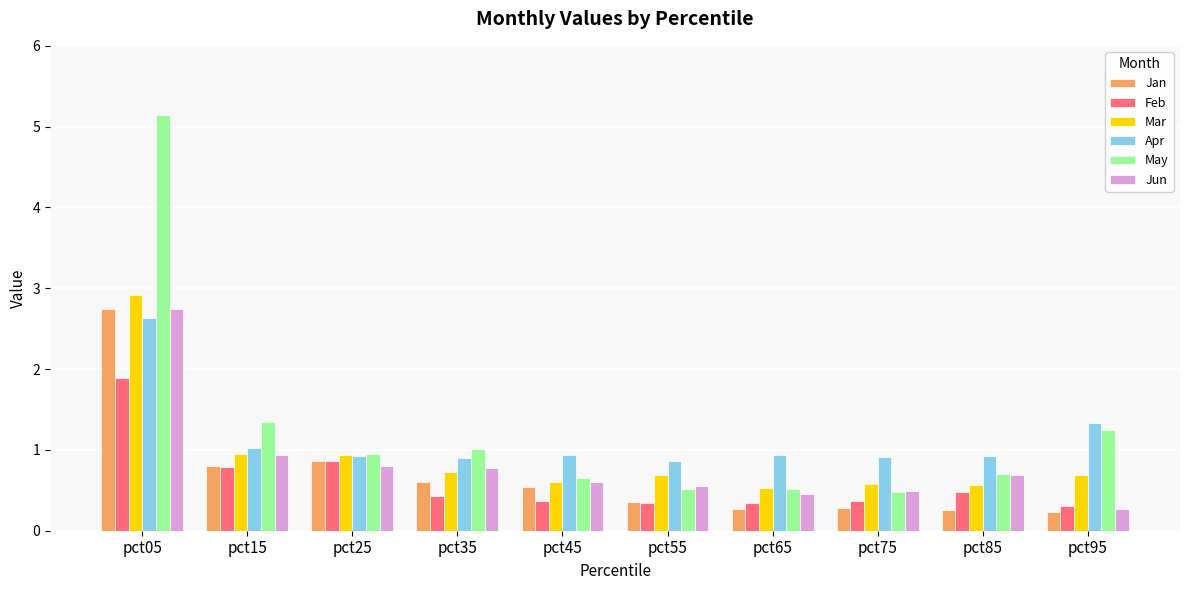

Between pct05 and pct95, which series saw the biggest shift?

May